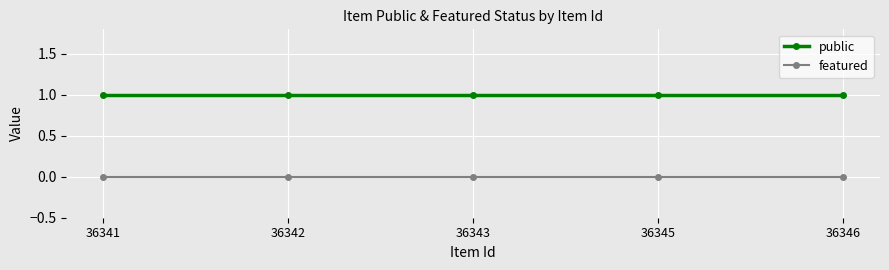

What value does the public series have at 36343?

1